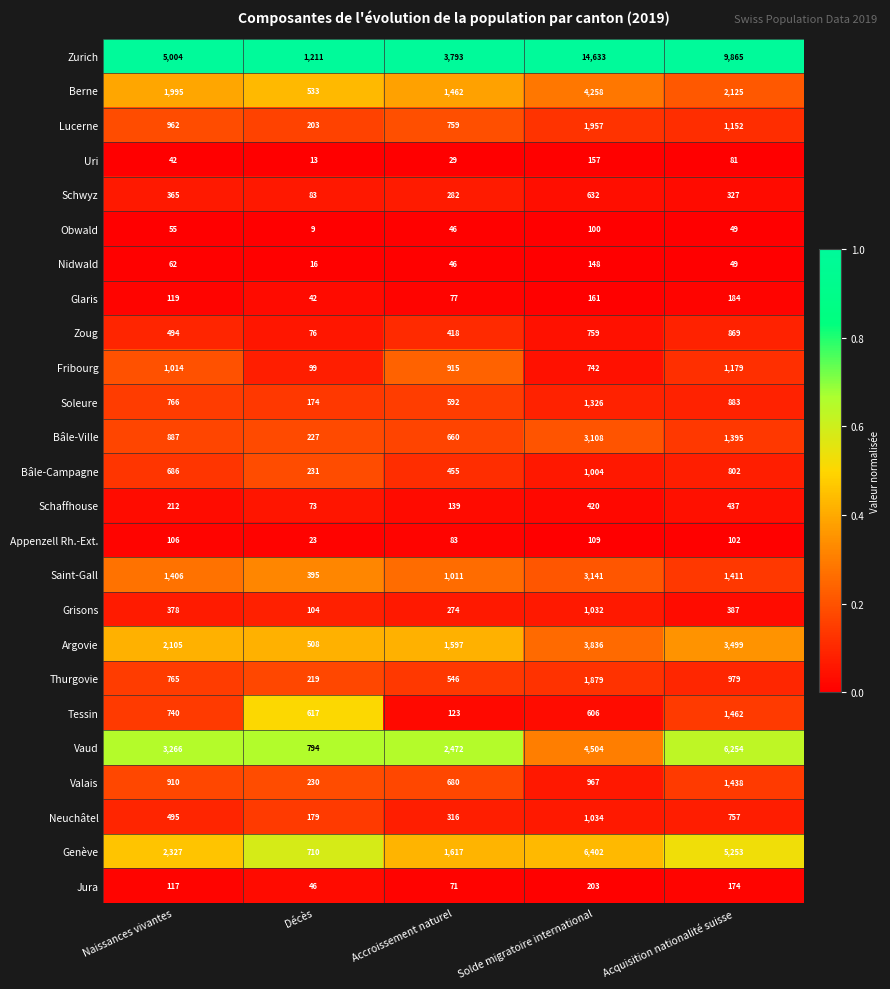

Rank the categories by Lucerne value from lowest to highest.

Décès, Accroissement naturel, Naissances vivantes, Acquisition nationalité suisse, Solde migratoire international